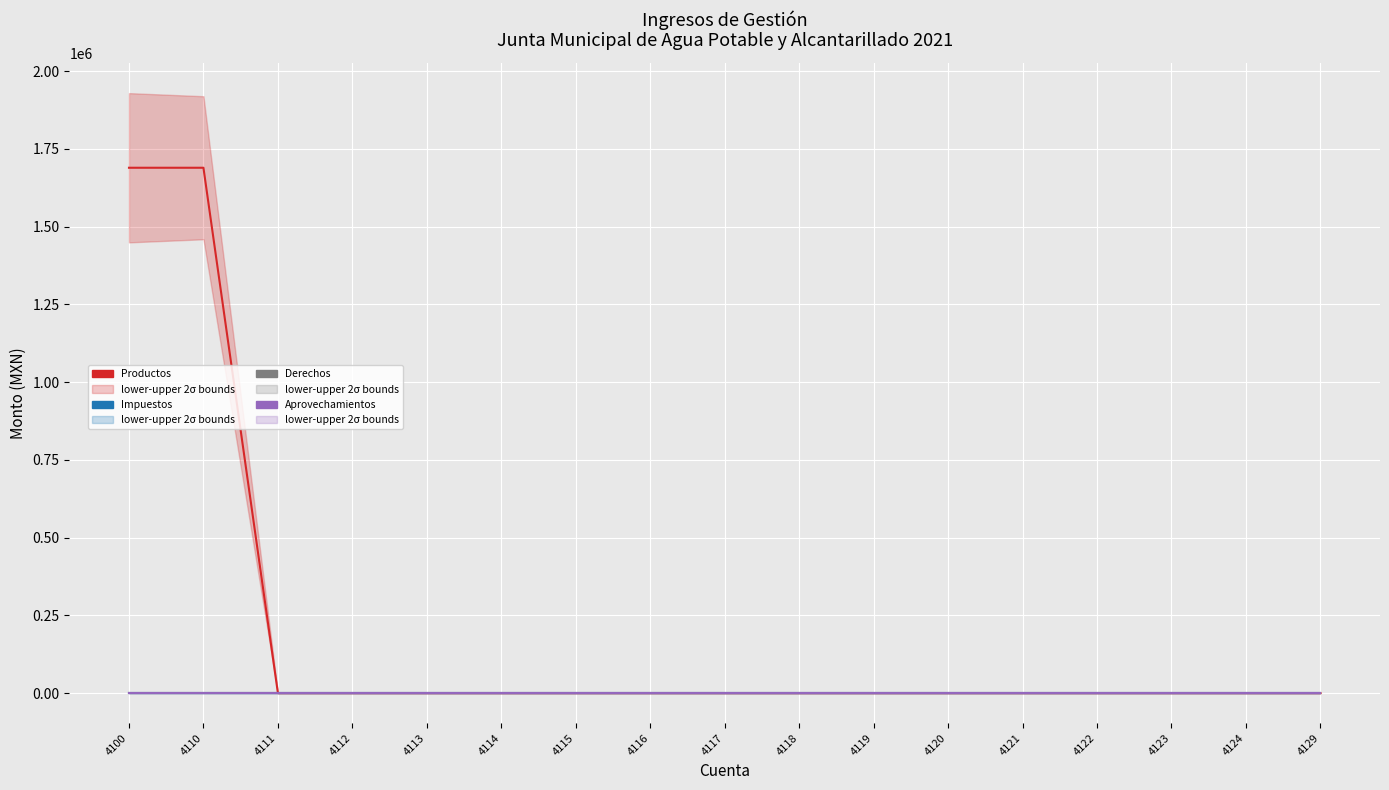

At which label does Aprovechamientos reach its peak?

4100